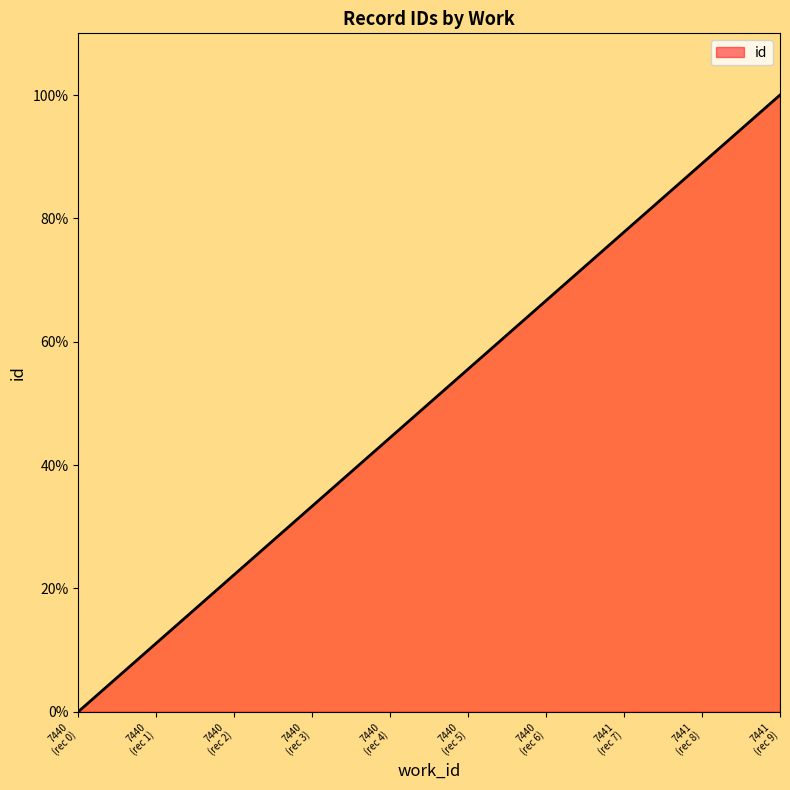

What is the maximum value shown in the chart?

100.0